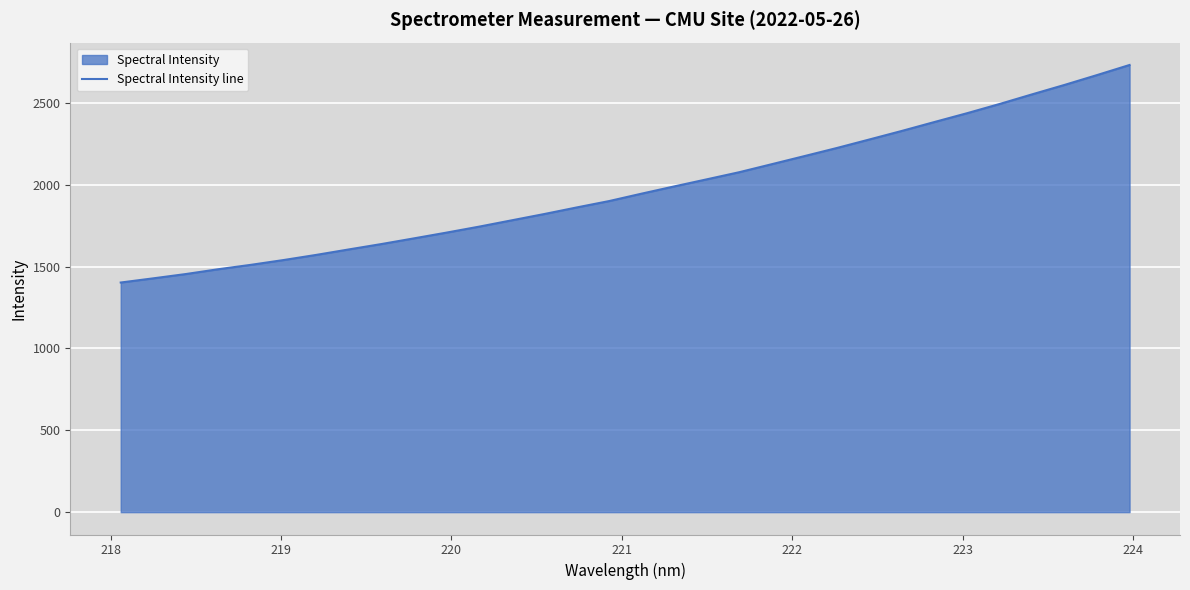

Reading right to left, transcribe all the data shown in this chart.

2731.2	2669.6	2609.5	2551.7	2492.9	2436.6	2383.0	2328.7	2276.3	2224.3	2174.7	2125.4	2076.4	2032.9	1989.6	1945.5	1900.1	1861.0	1820.7	1782.2	1743.7	1707.3	1672.1	1637.4	1604.6	1571.1	1539.9	1510.7	1483.8	1454.3	1428.1	1402.5